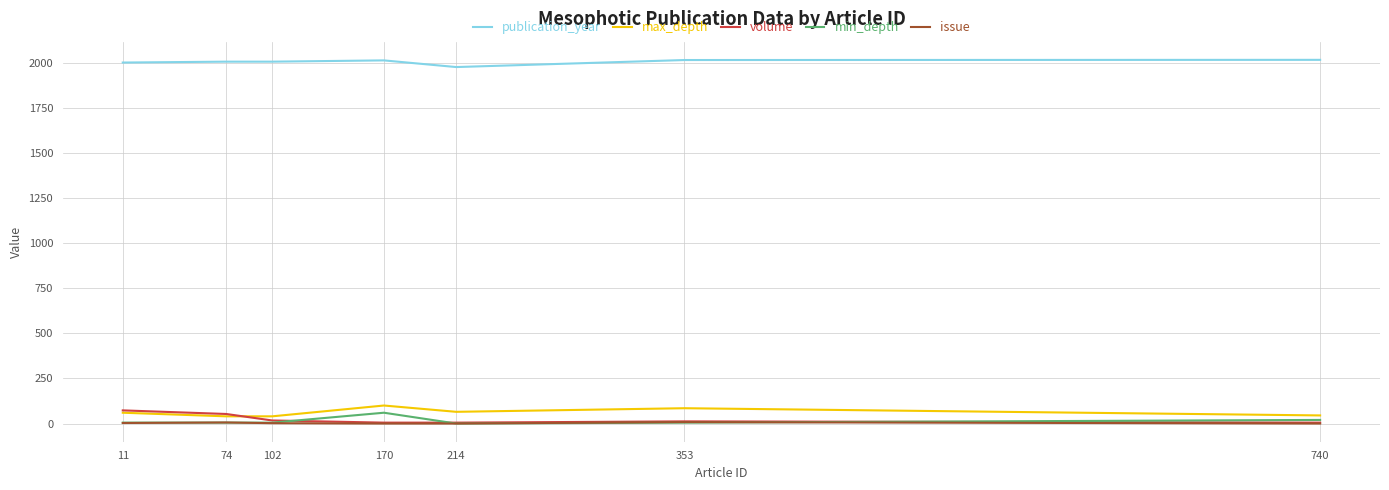

What is the sum of the max_depth values at 214 and 740?

110